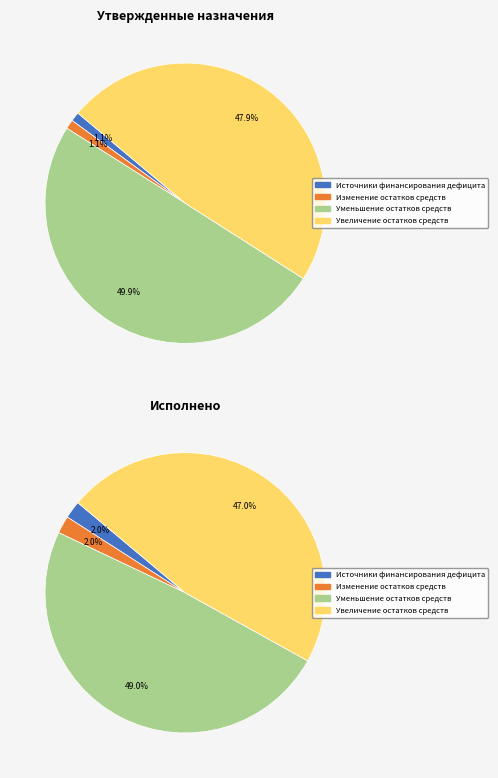

How many slices are in this pie chart?

4